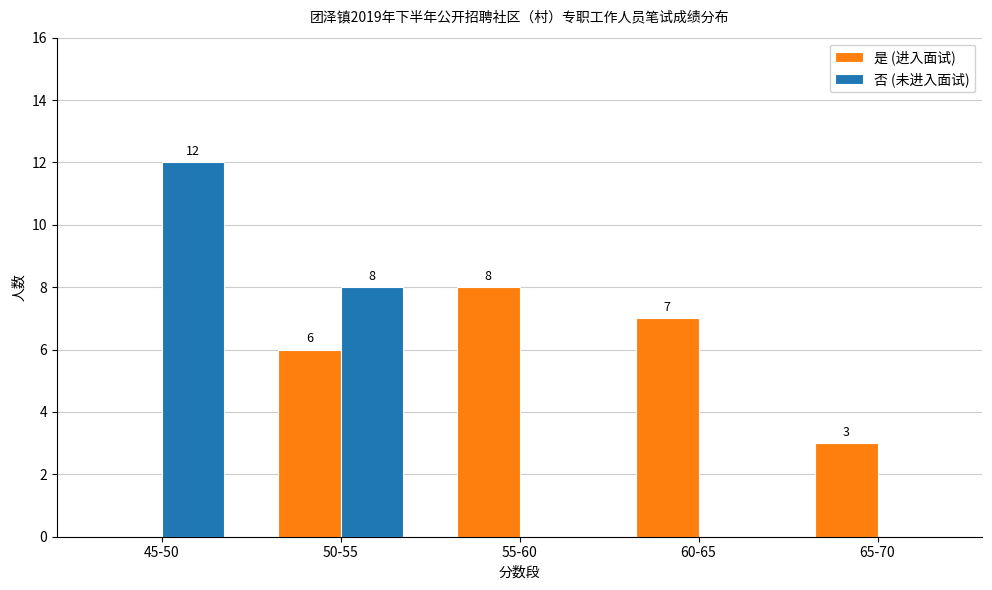

Which series has the largest total across all categories?

是 (进入面试)